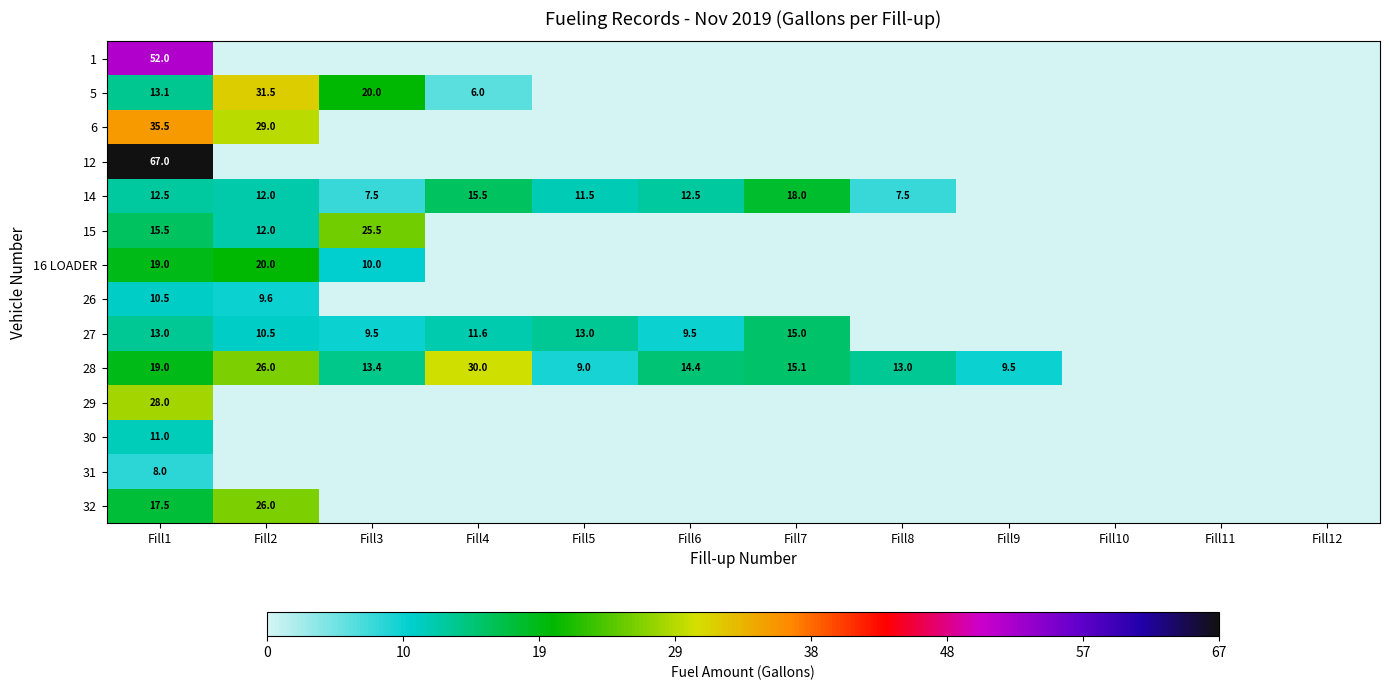

What is the difference between the 14 values at Fill3 and Fill2?

4.5